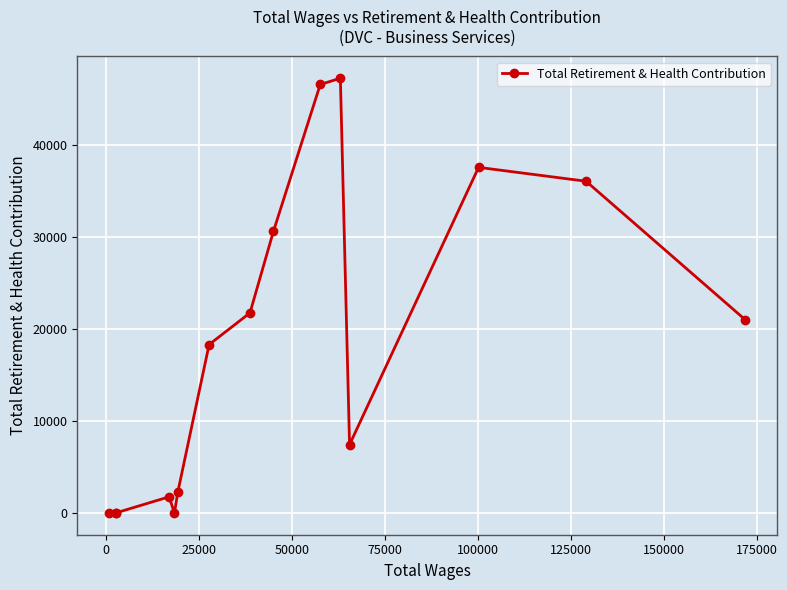

What is the greatest value displayed?

47215